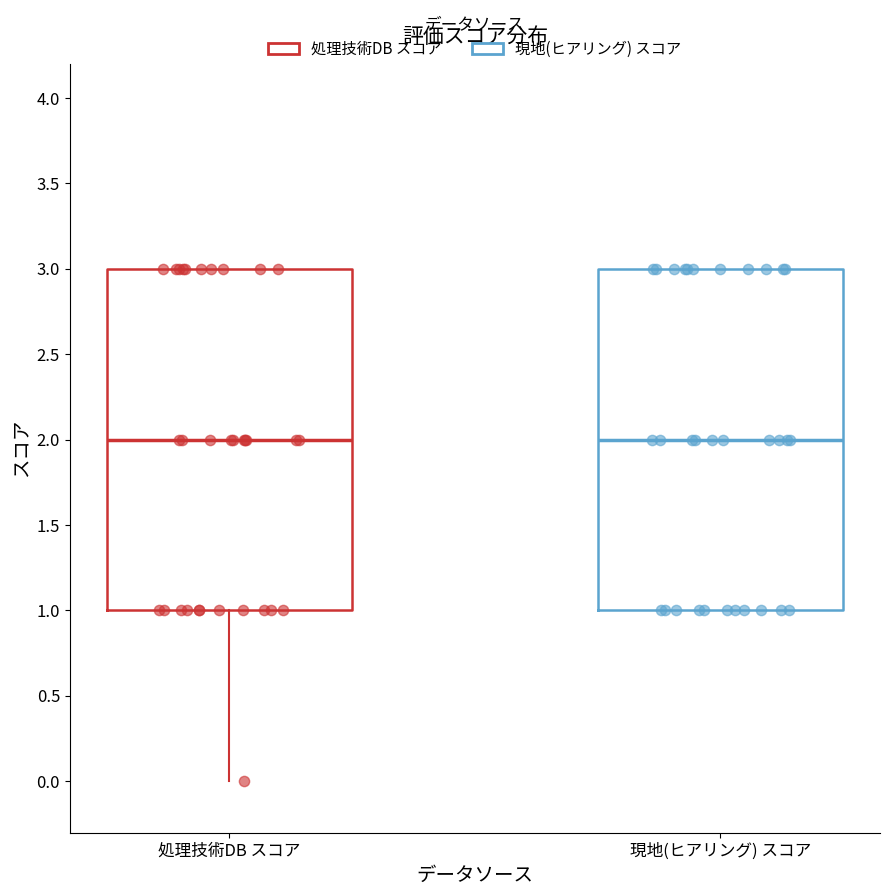

Where is the lower edge of the box for 現地(ヒアリング) スコア on the y-axis? The values are not printed on the chart, so give them approximately, as read against the axis.

1